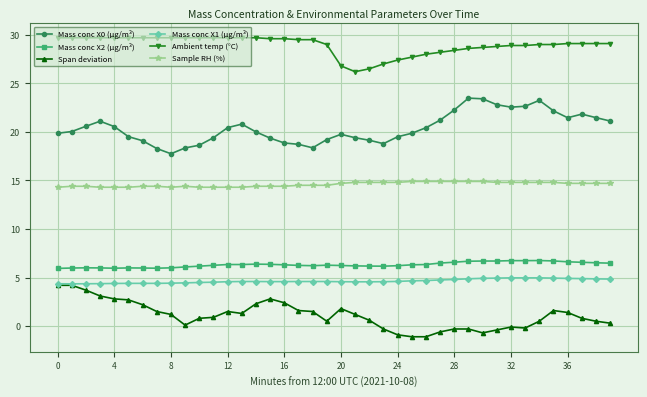

What is the value of the Mass conc X2 (μg/m³) point at the 40th from the left?

6.5